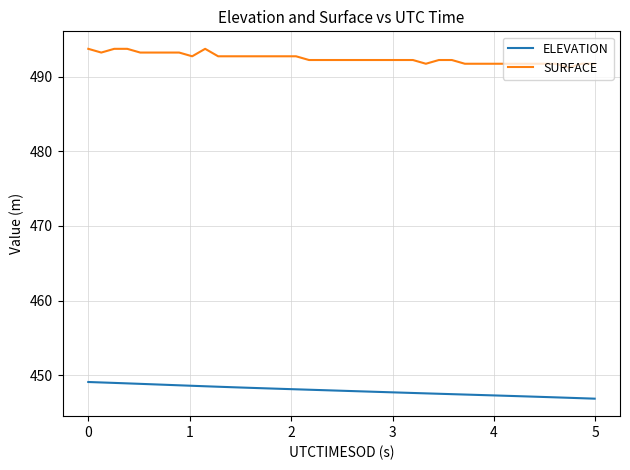

True or false: ELEVATION and SURFACE intersect in this chart.

False